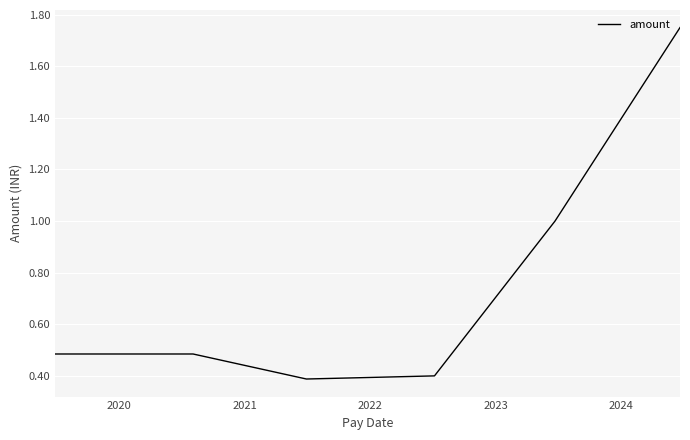

What is the minimum value shown in the chart?

0.4